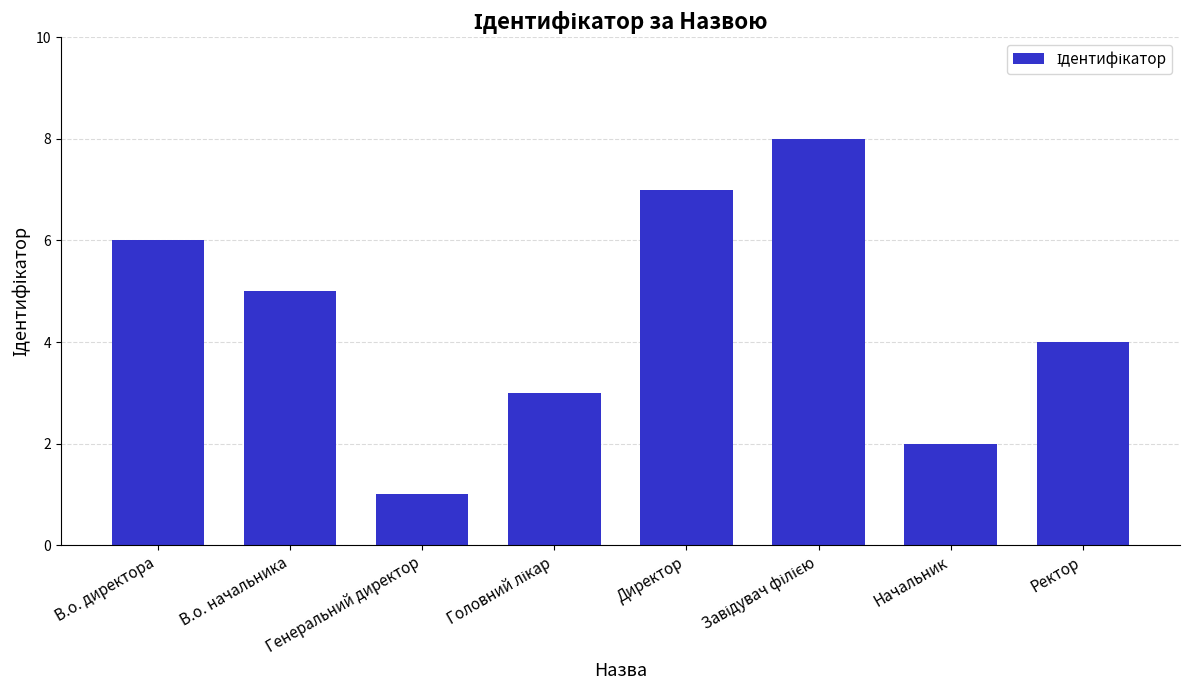

What is the sum of the values at В.о. директора and Начальник?

8